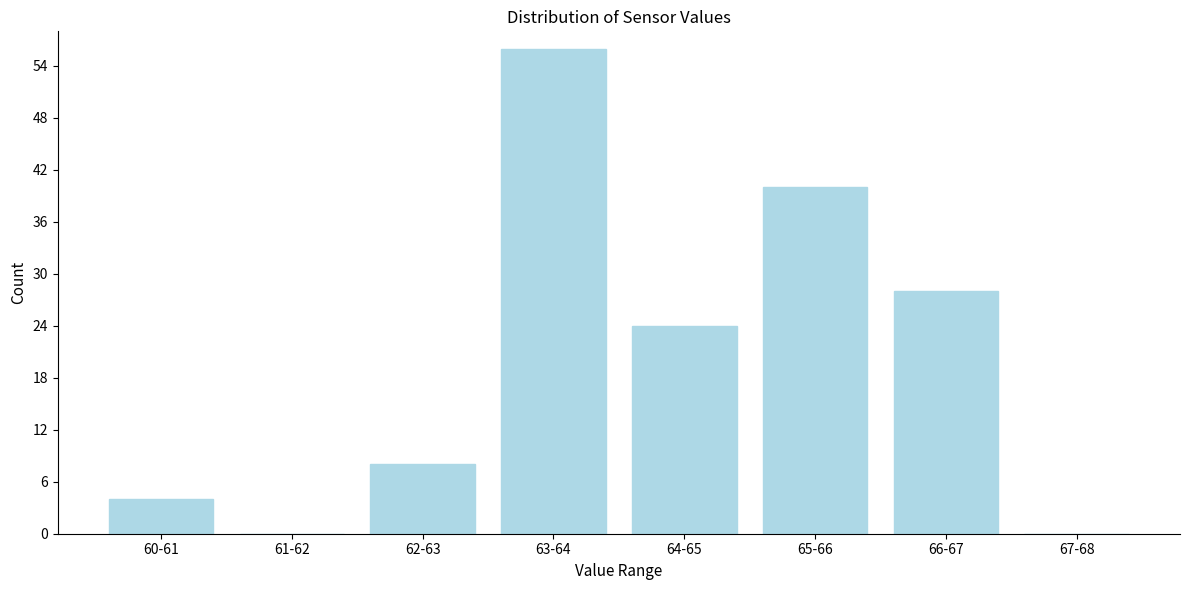

Reading right to left, transcribe all the data shown in this chart.

67-68=0	66-67=28	65-66=40	64-65=24	63-64=56	62-63=8	61-62=0	60-61=4